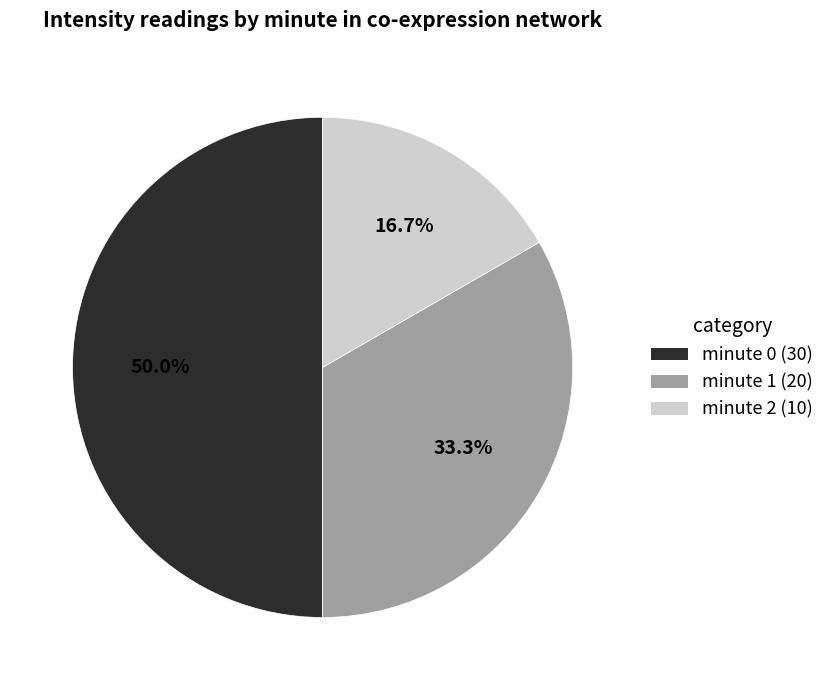

What is the ratio of the value at minute 2 (10) to the value at minute 1 (20)?

0.5